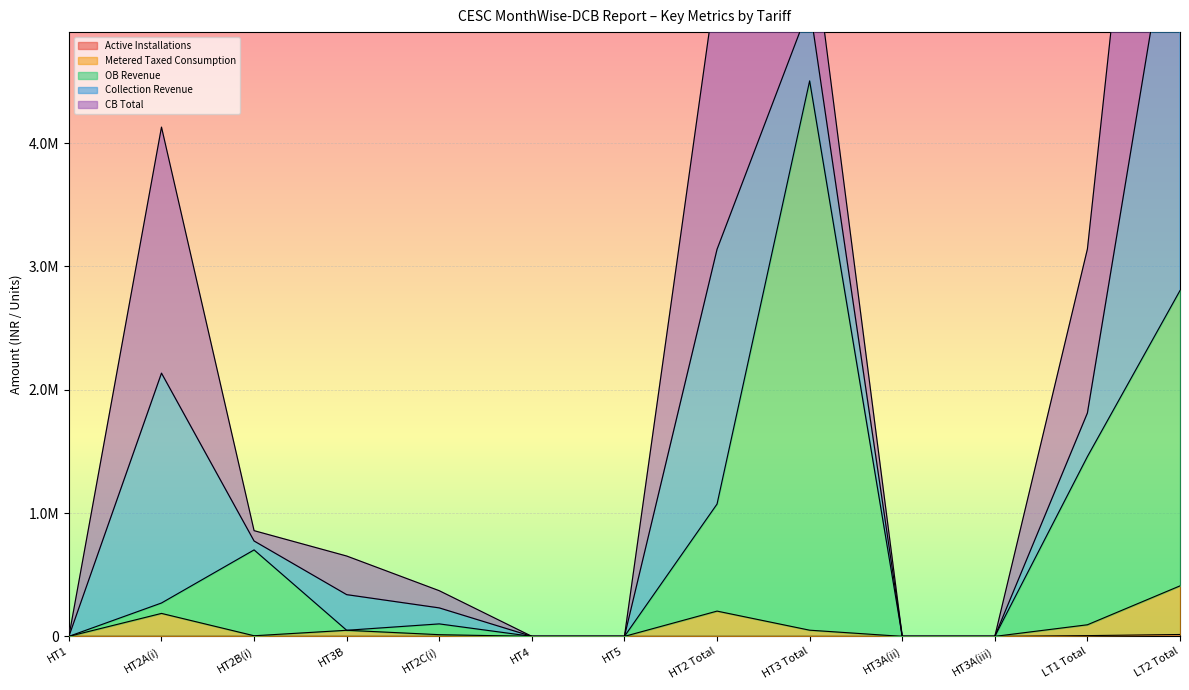

At which category is the sum across all series the highest?

HT3 Total